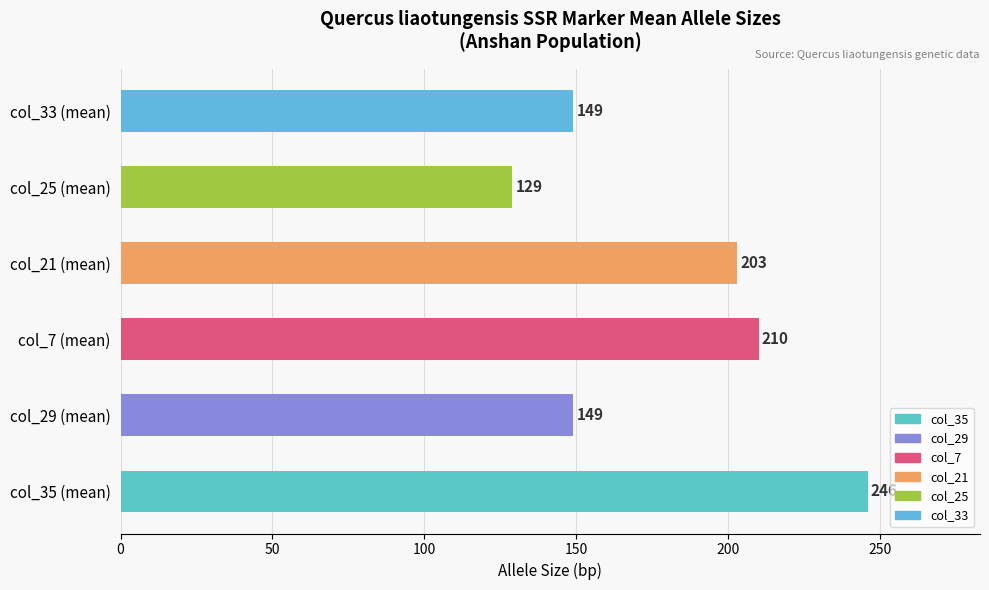

Where is the data nearest to the value 187?

col_21 (mean)